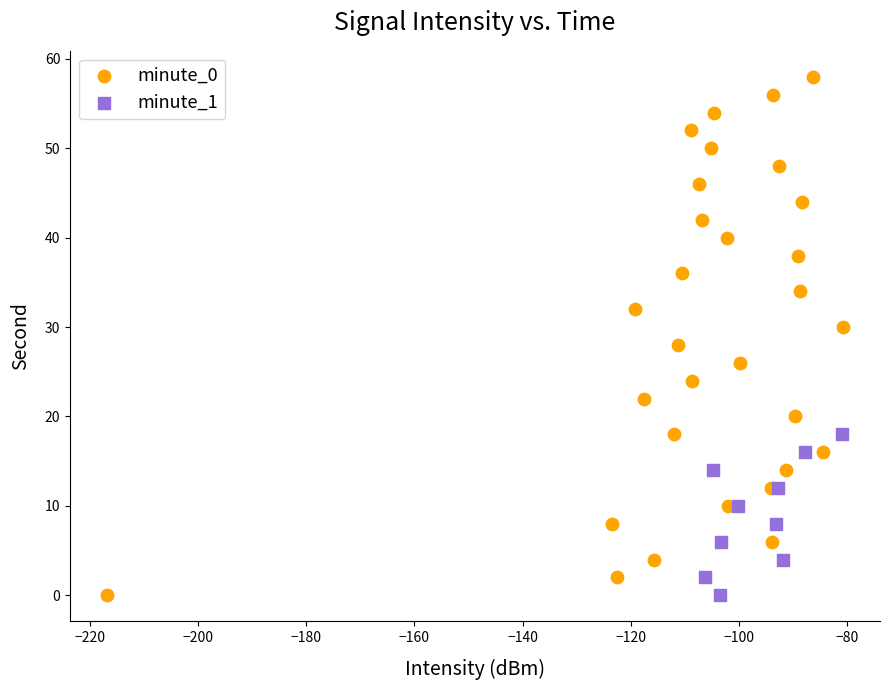

Which series reaches the maximum Y coordinate?

minute_0